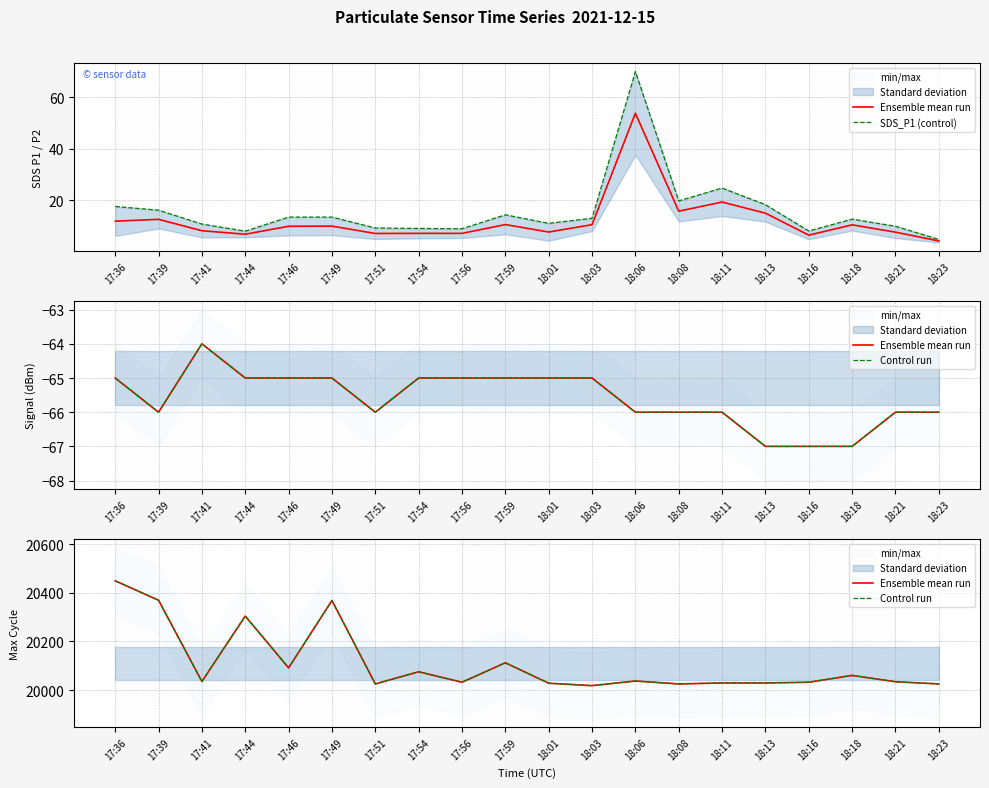

How many values in the Ensemble mean run series exceed 20035?

9